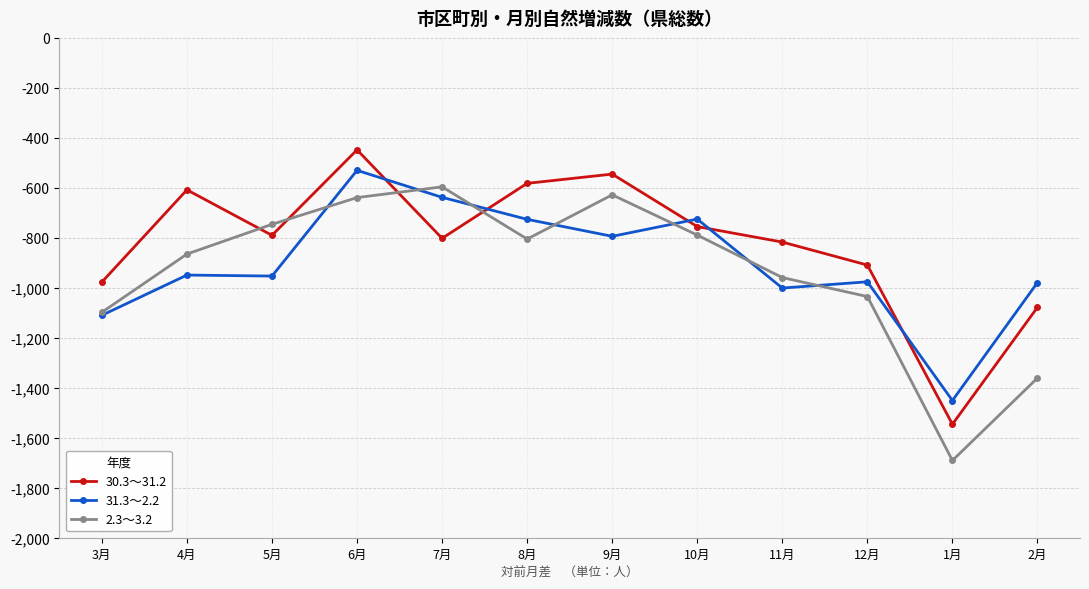

What is the approximate value of 31.3～2.2 at 12月, to the nearest 50?

-1000